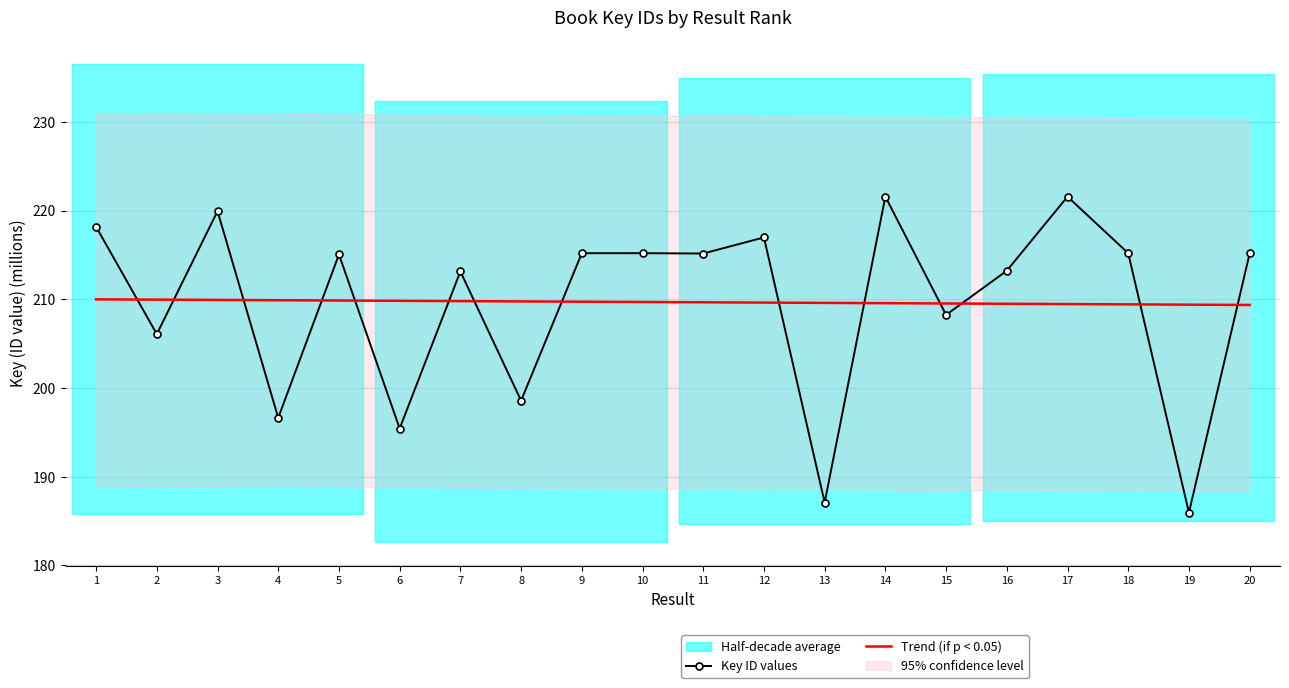

Which series ends up on top after the final intersection of Key ID values and Trend (if p < 0.05)?

Key ID values